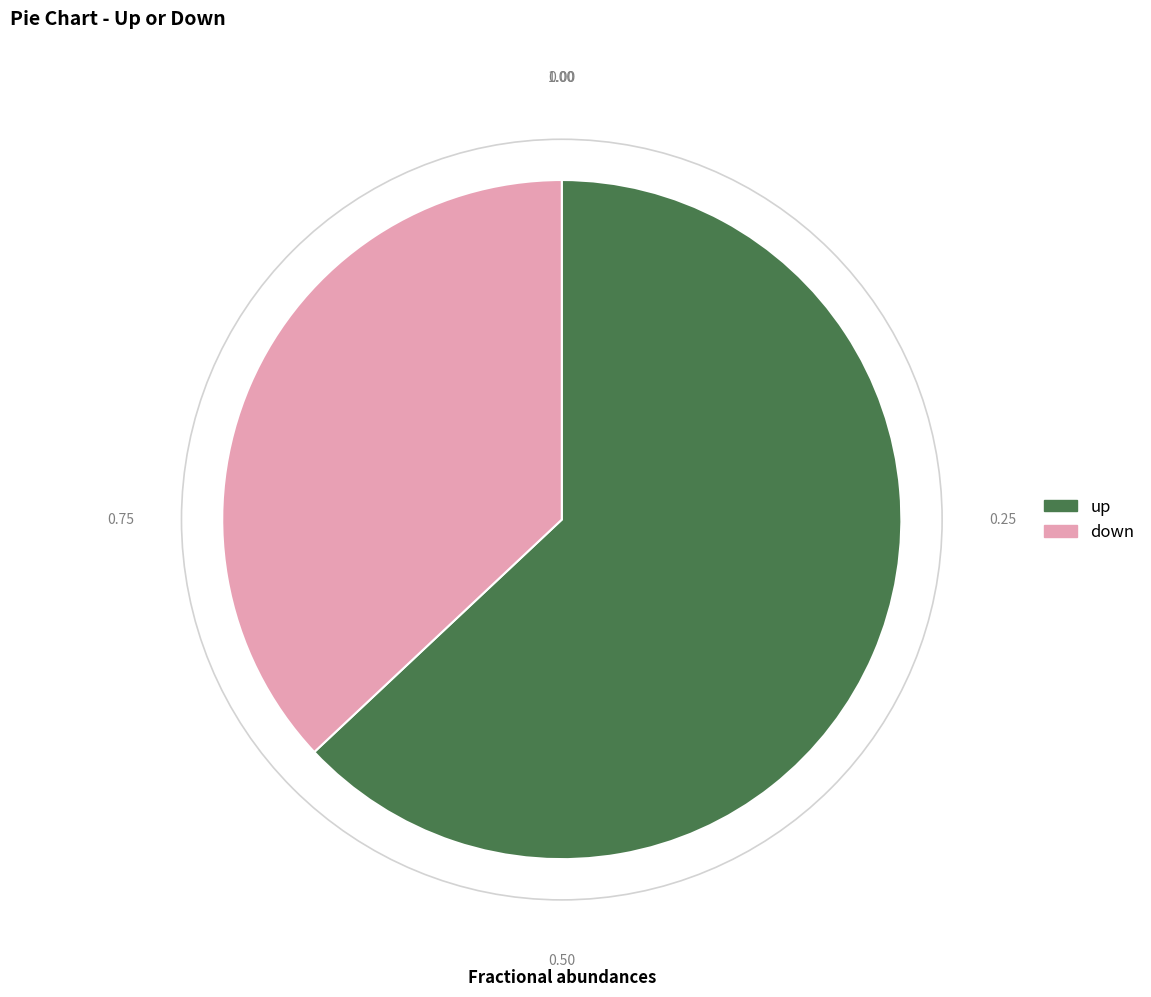

Do down and up together represent more than half of the pie?

Yes